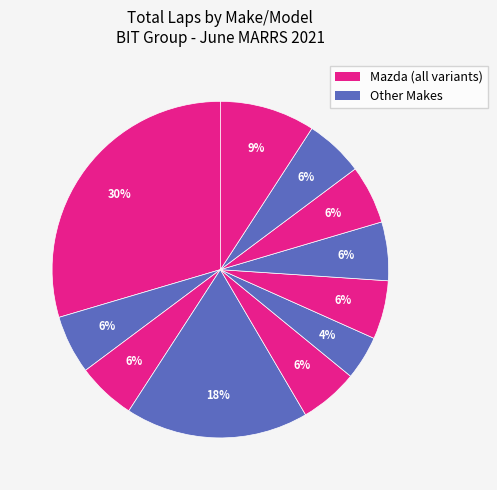

Count the number of slices in the pie.

11